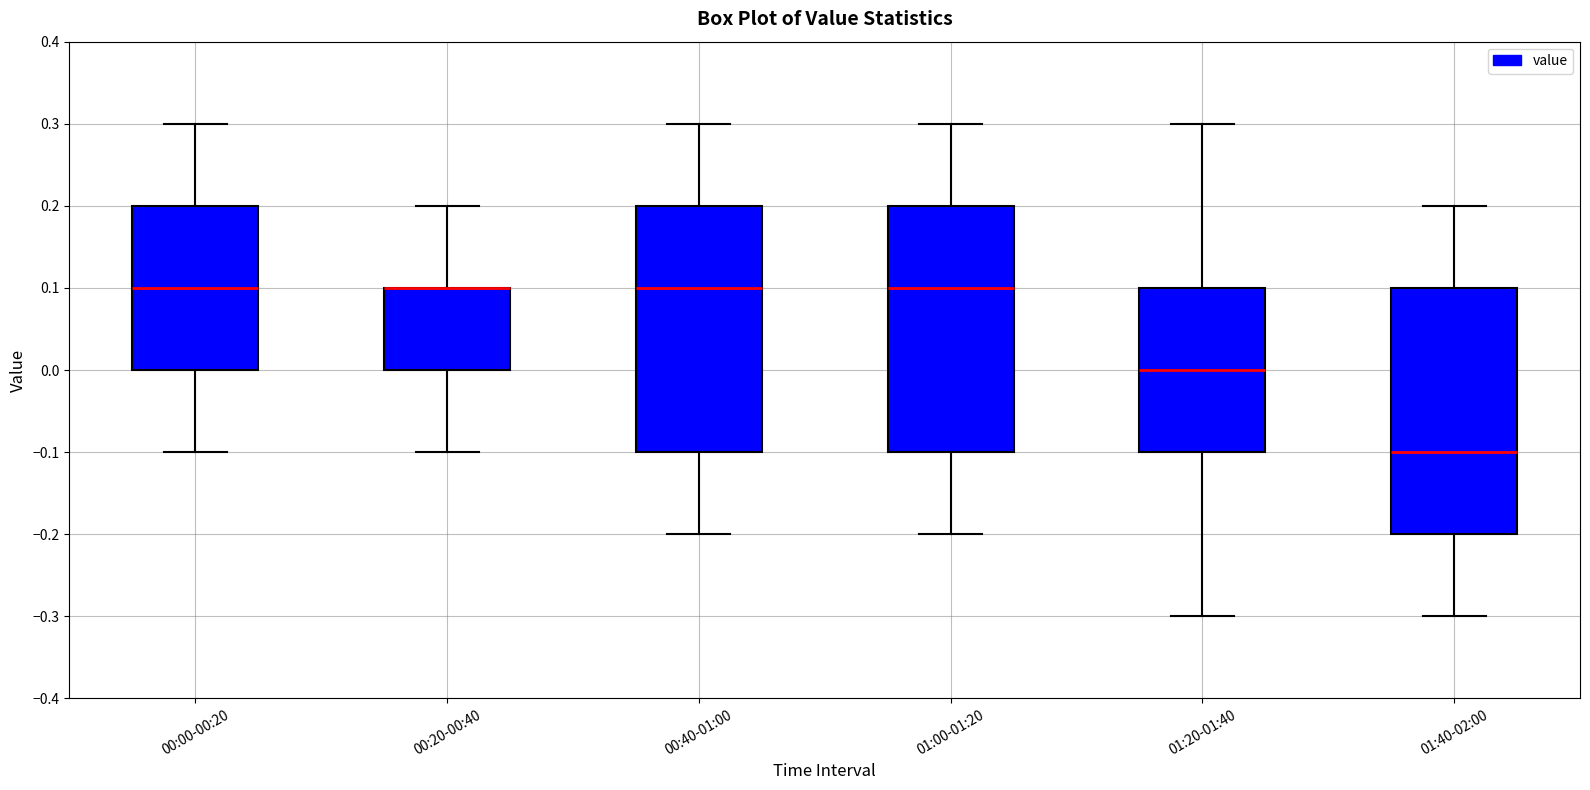

Reading left to right, read every box against the y-axis: the position of its median line, the range the box covers, and the ends of its whiskers. The values are not printed on the chart, so give them approximately, as read against the axis.

00:00-00:20: median 0.1, box 0.0 to 0.2, whiskers -0.1 to 0.3
00:20-00:40: median 0.1 (drawn on the box's upper edge), box 0.0 to 0.1, whiskers -0.1 to 0.2
00:40-01:00: median 0.1, box -0.1 to 0.2, whiskers -0.2 to 0.3
01:00-01:20: median 0.1, box -0.1 to 0.2, whiskers -0.2 to 0.3
01:20-01:40: median 0.0, box -0.1 to 0.1, whiskers -0.3 to 0.3
01:40-02:00: median -0.1, box -0.2 to 0.1, whiskers -0.3 to 0.2